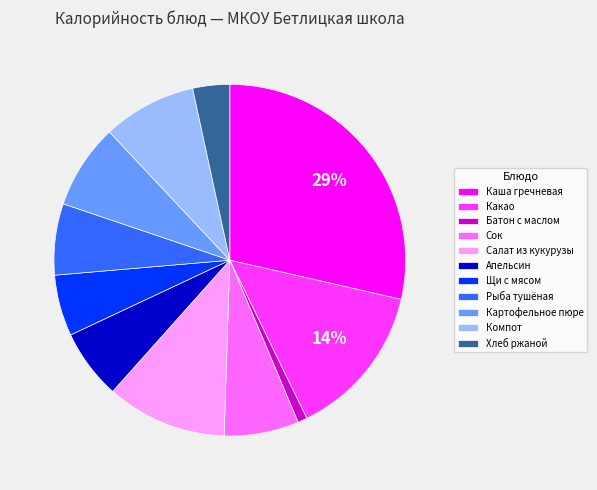

What is the largest slice in the pie chart?

Каша гречневая